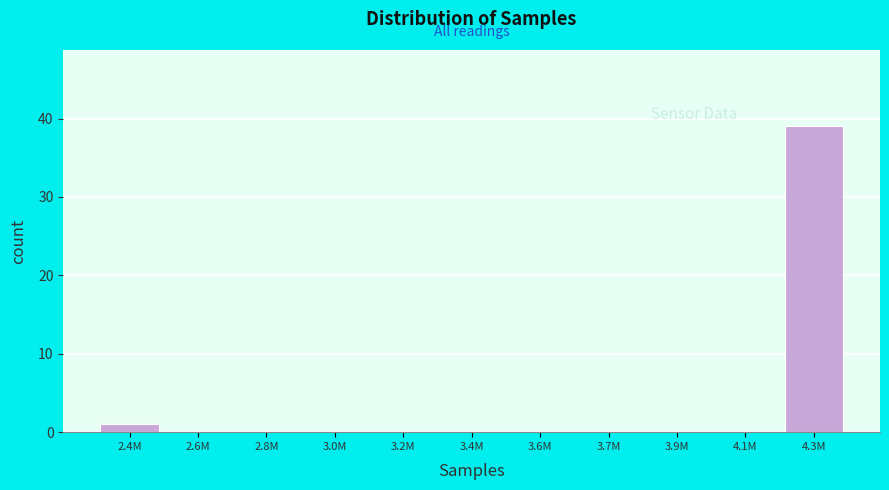

Reading right to left, transcribe all the data shown in this chart.

4.3M=39	4.1M=0	3.9M=0	3.7M=0	3.6M=0	3.4M=0	3.2M=0	3.0M=0	2.8M=0	2.6M=0	2.4M=1